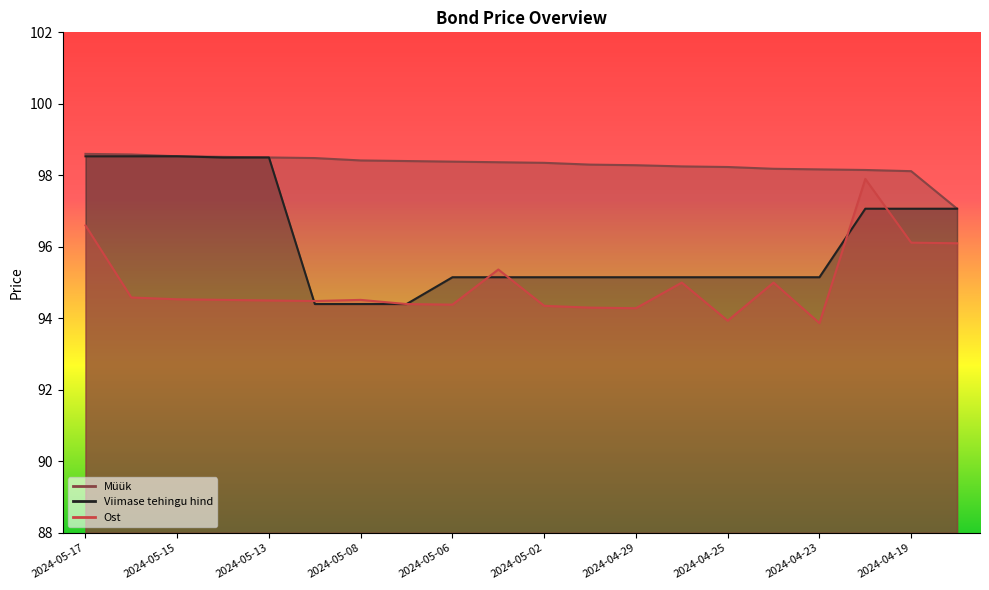

Which label corresponds to the largest value in the chart?

2024-05-17